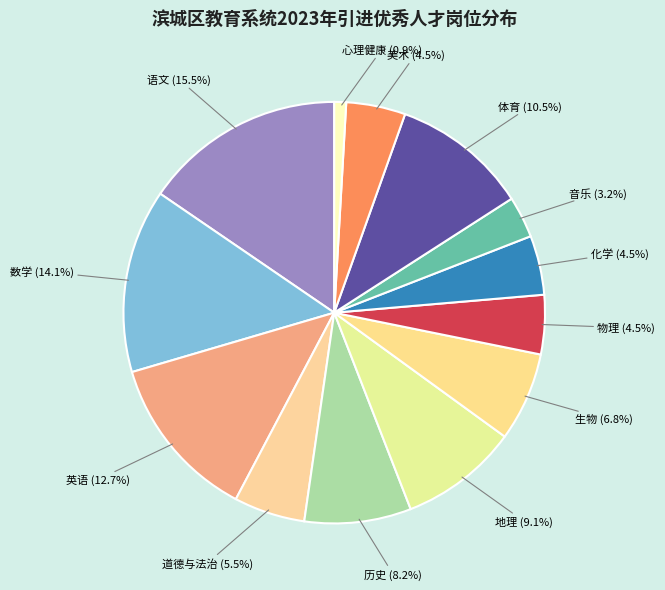

To the nearest percent, what is the difference between the largest and smallest slice percentages?

15%